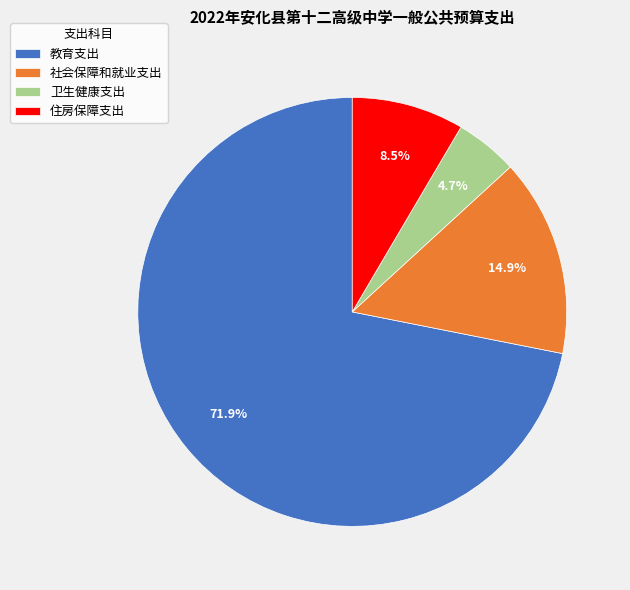

Rank the categories by value from highest to lowest.

教育支出, 社会保障和就业支出, 住房保障支出, 卫生健康支出